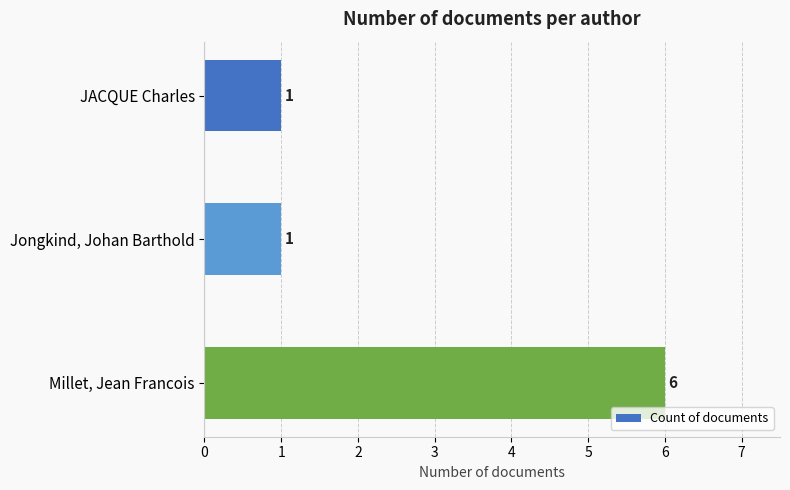

Between Millet, Jean Francois and Jongkind, Johan Barthold, which is larger?

Millet, Jean Francois